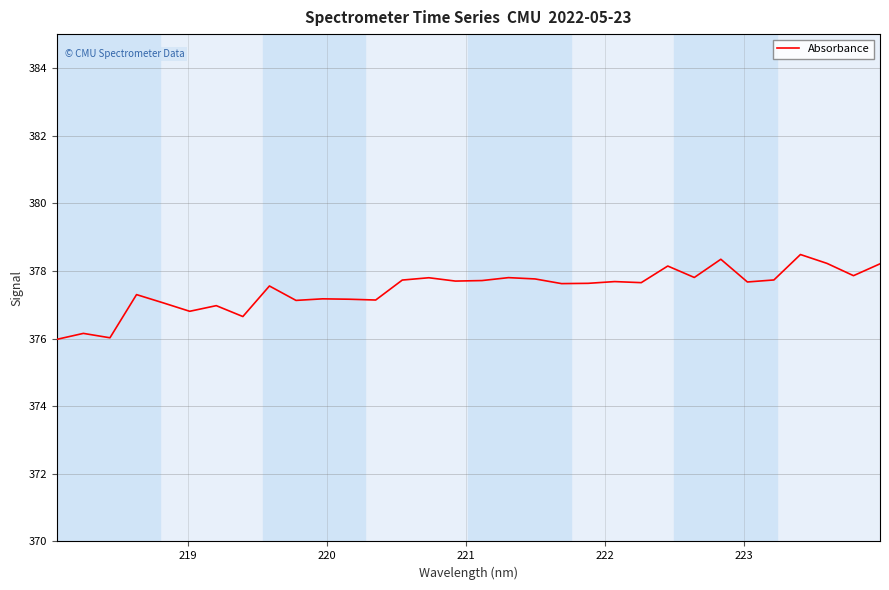

What is the smallest value displayed?

376.0